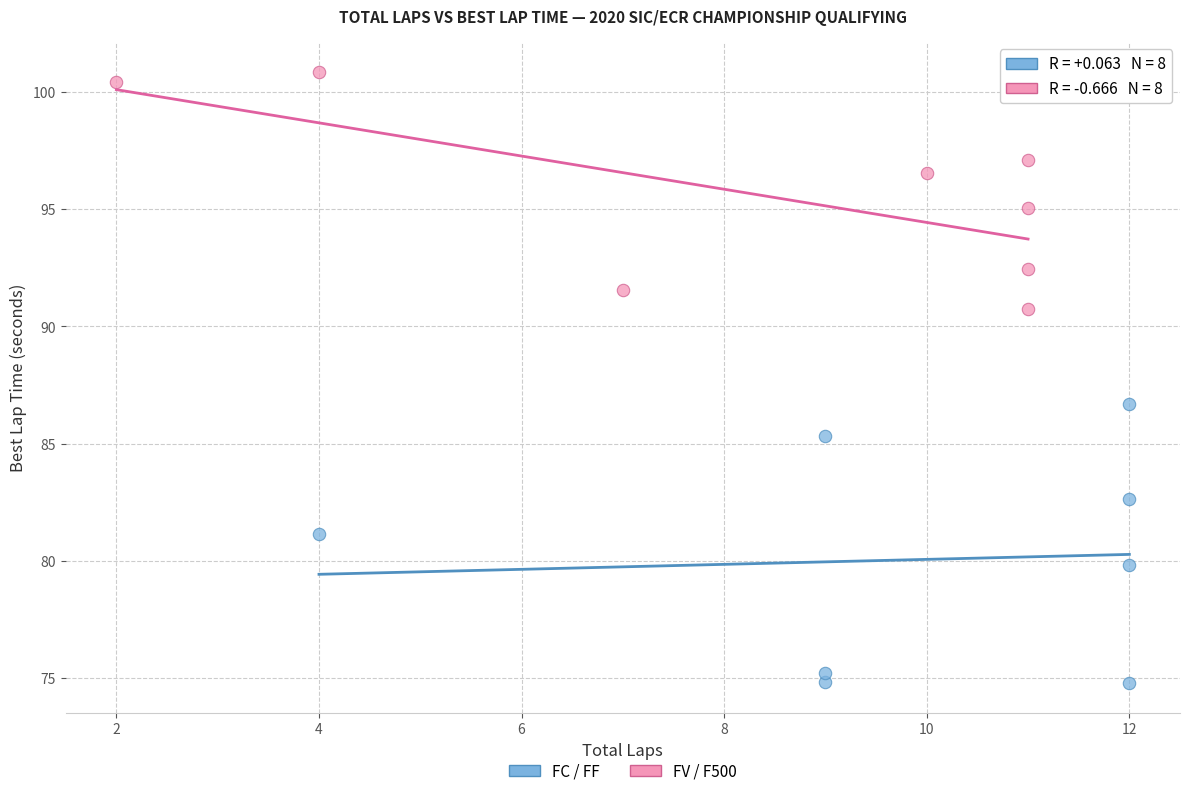

Which series contains the lowest Y value?

FC / FF